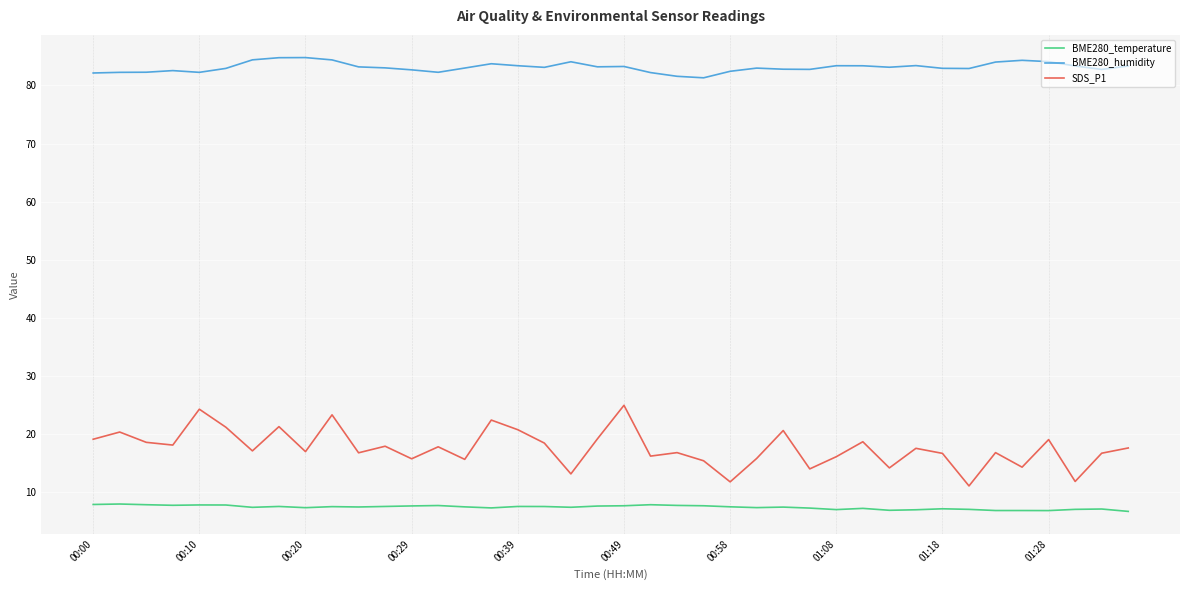

What is the difference between the maximum and minimum values in the BME280_temperature series?

1.3